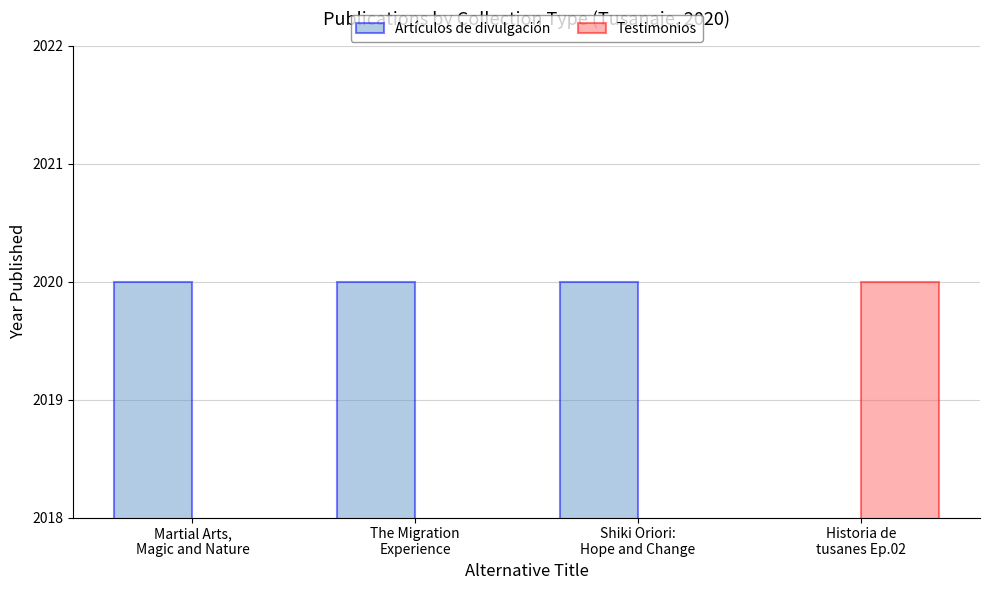

What is the value of the Testimonios bar at the 4th from the left?

2020